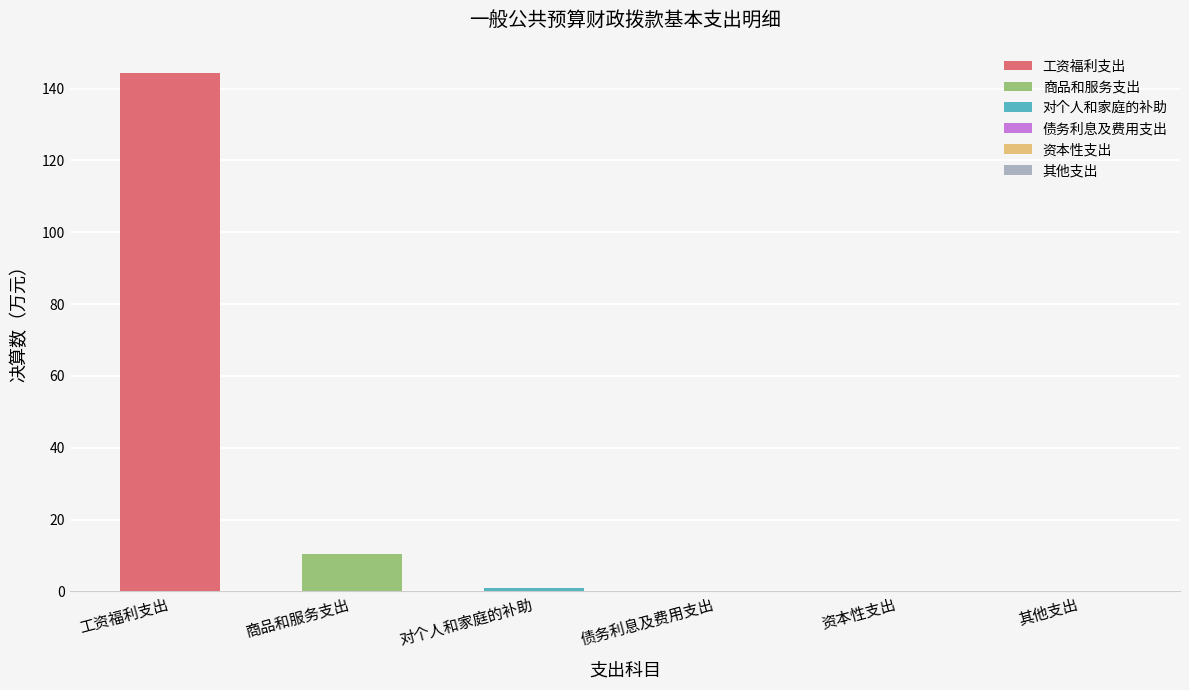

Which has a higher value, 商品和服务支出 or 资本性支出?

商品和服务支出